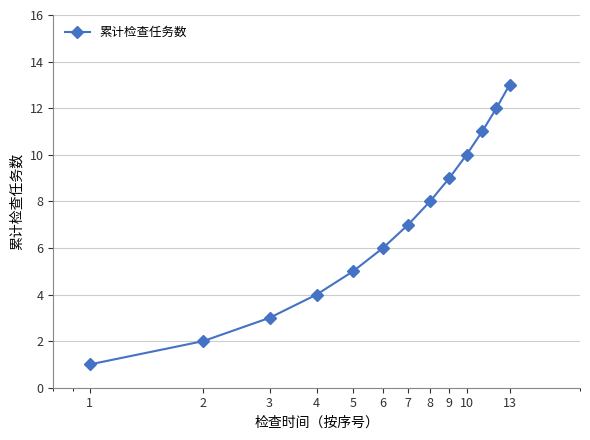

Does the chart have visible grid lines?

Yes